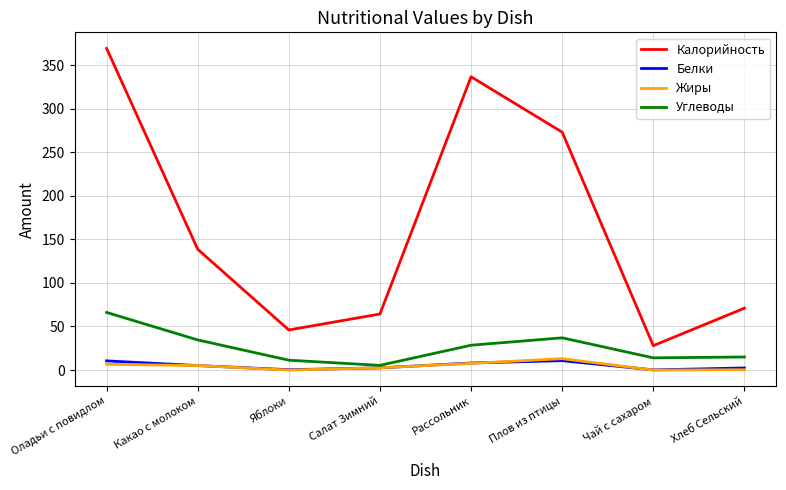

Which series has the largest range (max minus min)?

Калорийность